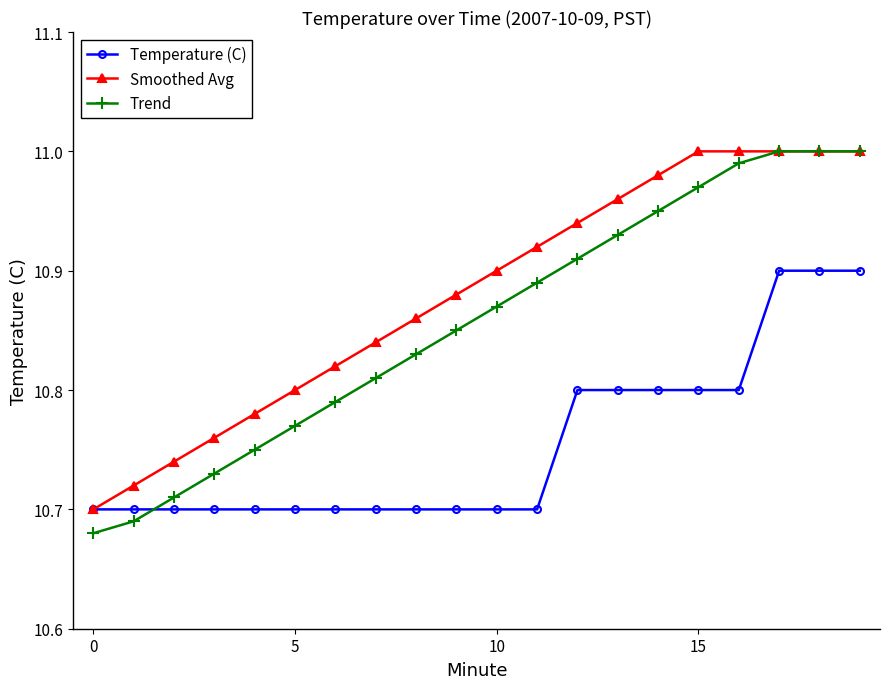

At how many categories does at least one series exceed 10?

20